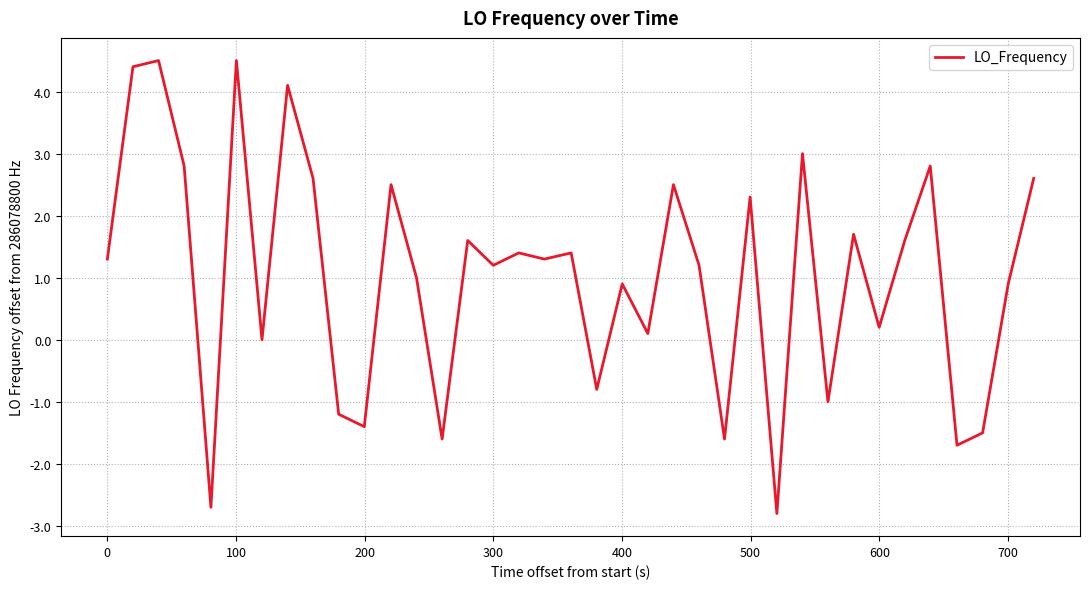

What is the greatest value displayed?

4.5